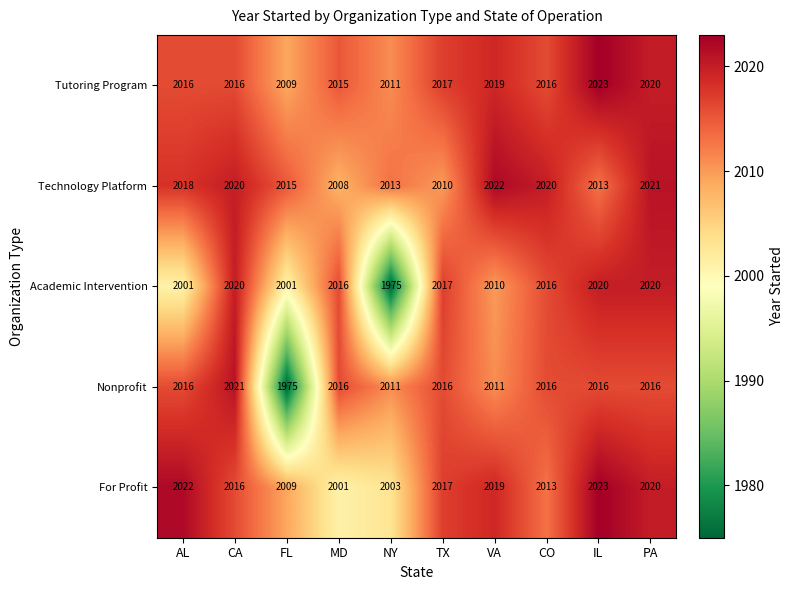

What is the difference between the maximum and minimum values in the Tutoring Program series?

14